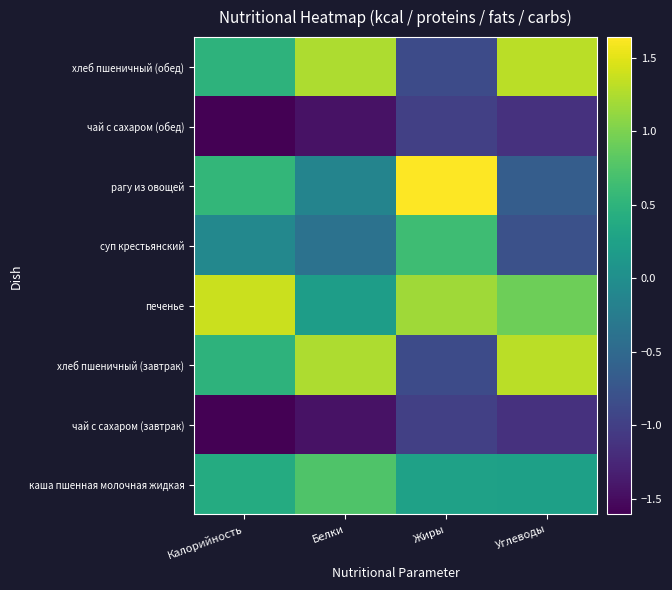

What is the spread (max minus min) of values at Белки?

2.7